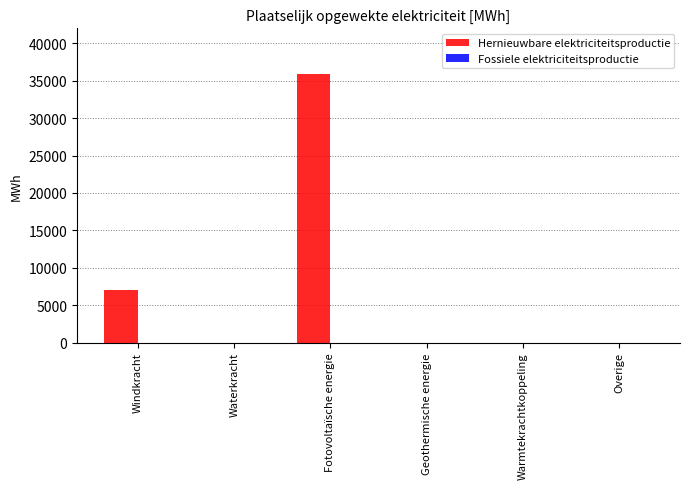

Is it true that the value at Fotovoltaïsche energie is 16956.8?

False